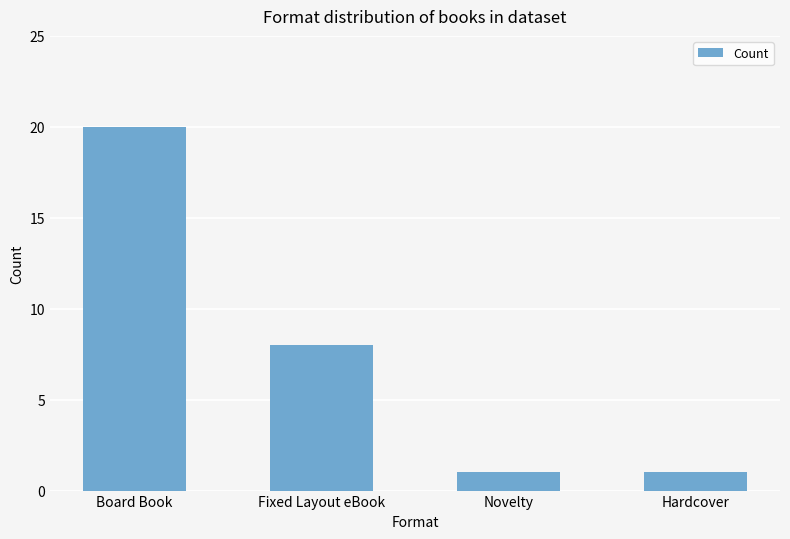

Reading left to right, list all the values displayed in this chart.

20	8	1	1